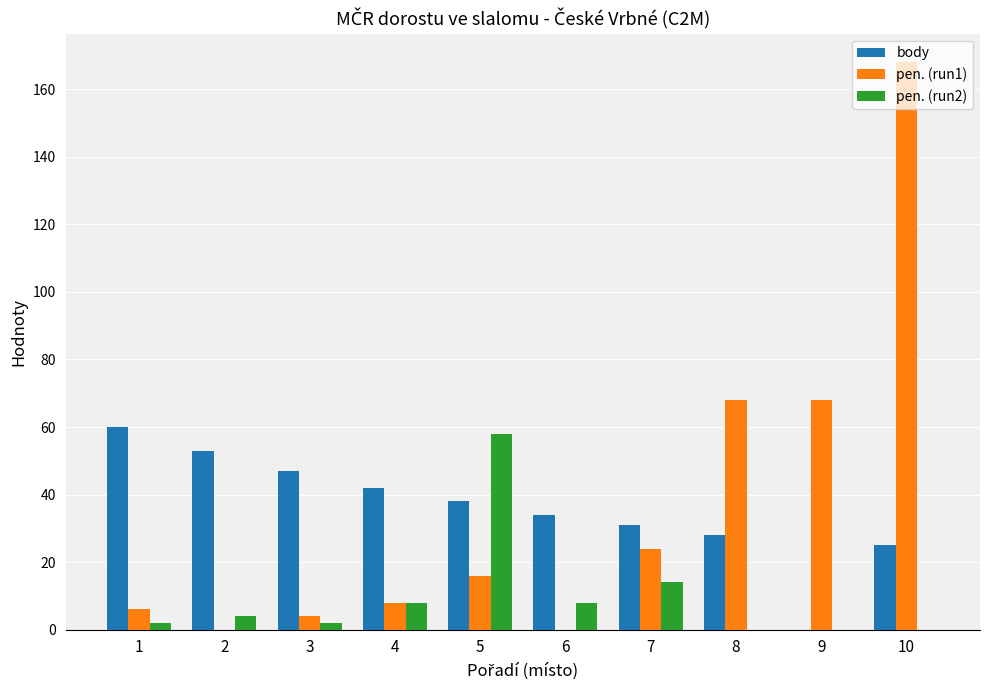

Which series changed the most between 6 and 9?

pen. (run1)